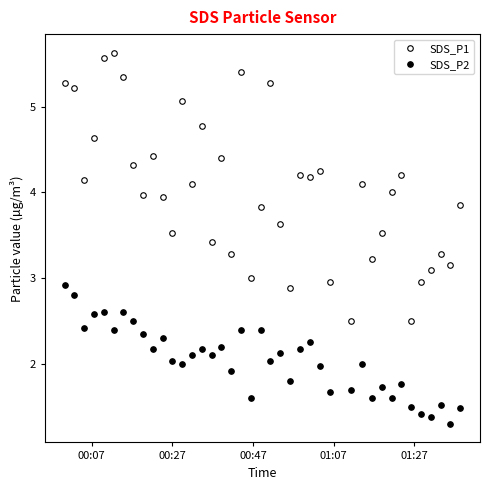

True or false: SDS_P1 and SDS_P2 cross at least once.

False